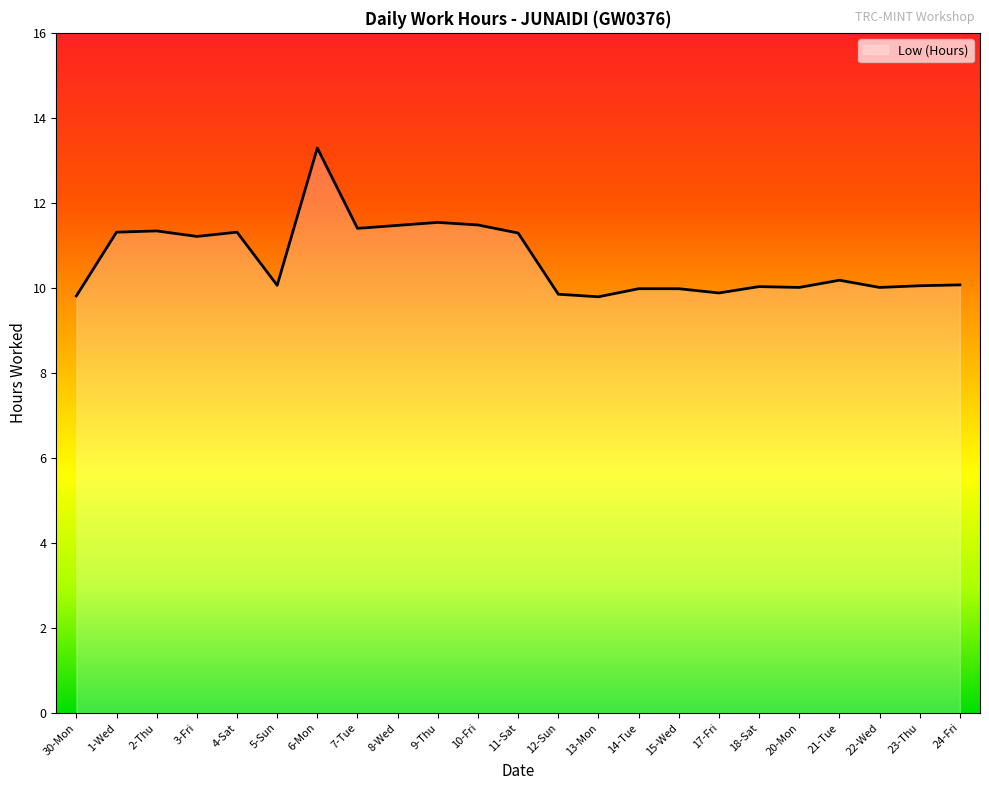

What is the change in value from 1-Wed to 14-Tue?

-1.3